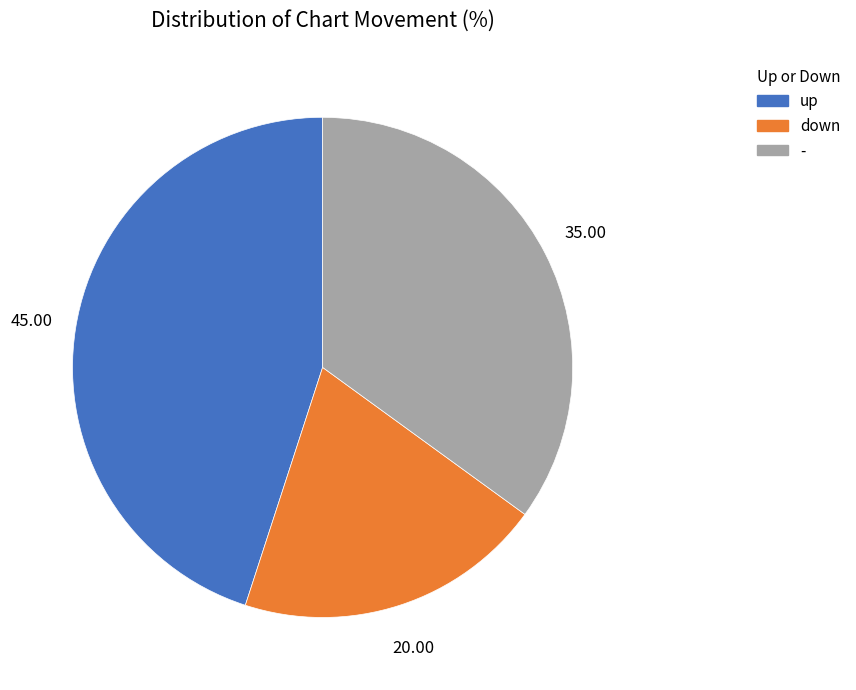

Is it true that up is 45% of the pie?

True